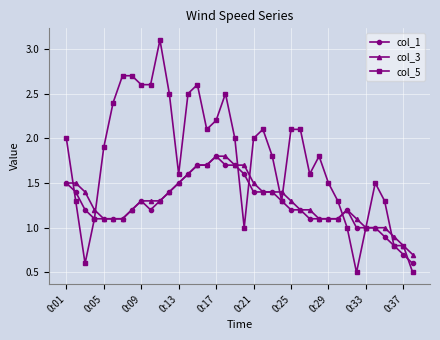

Which series has the largest total across all categories?

col_5